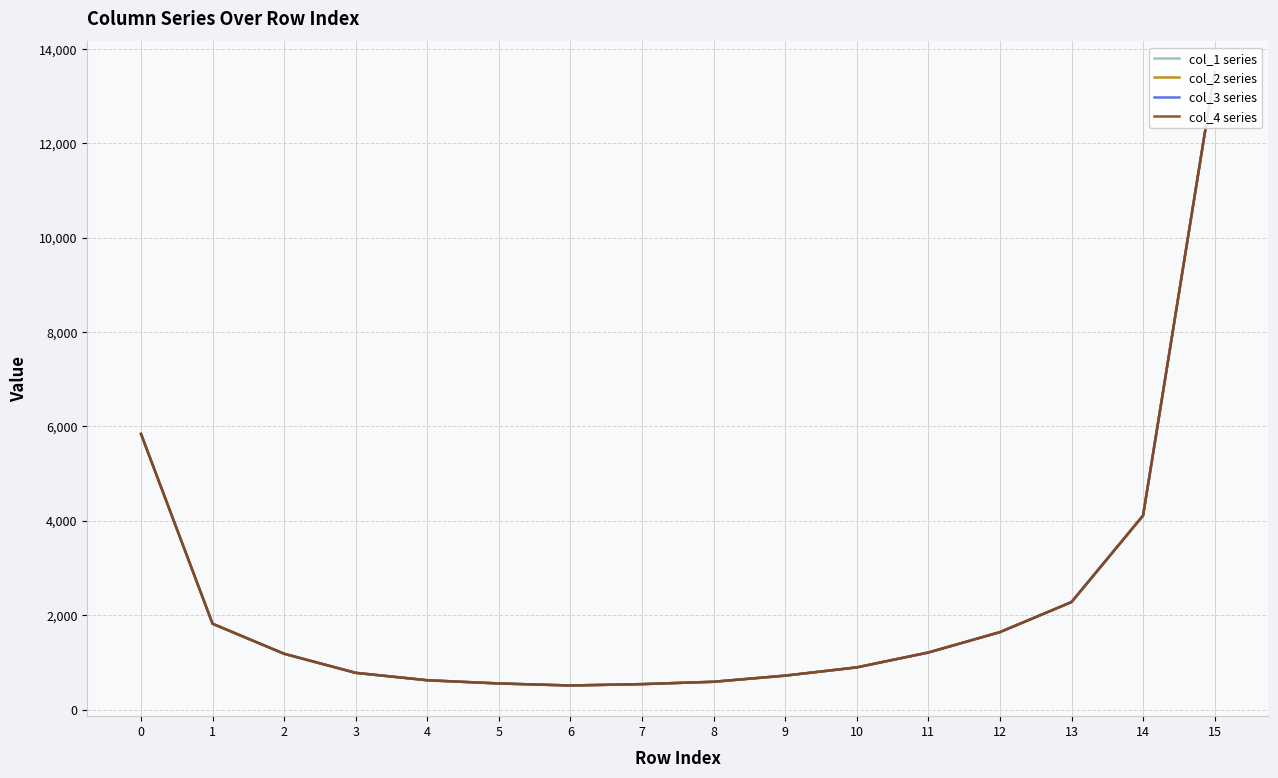

What is the lowest value of the col_1 series series?

509